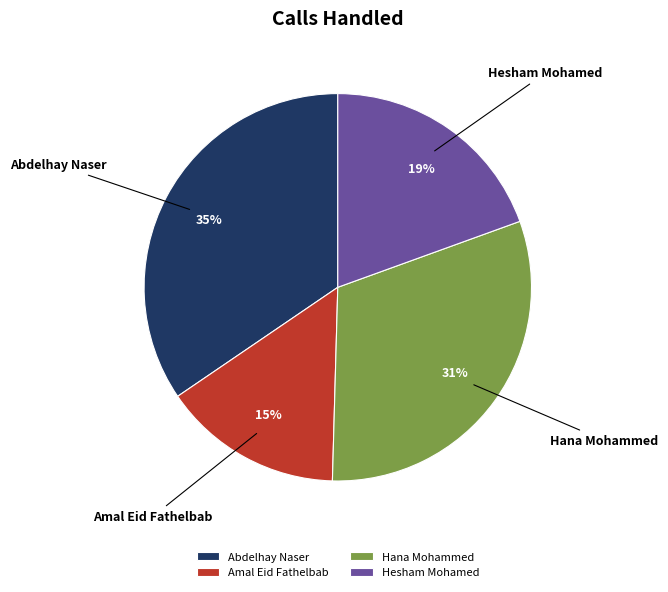

Does Hesham Mohamed account for over 50% of the chart?

No